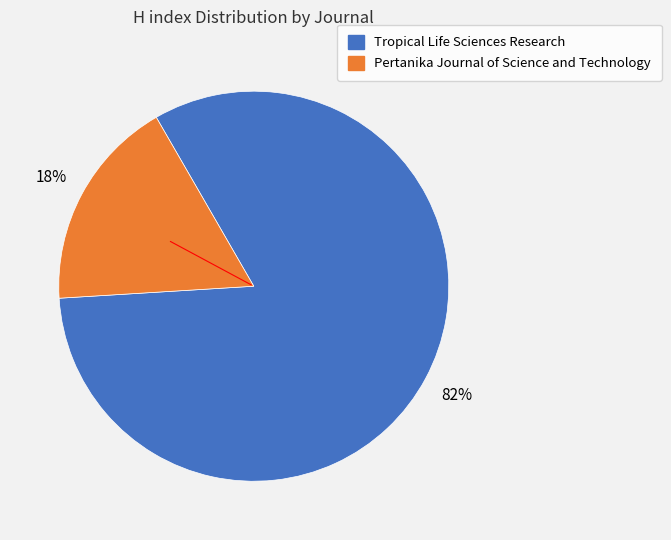

Count the number of slices in the pie.

2